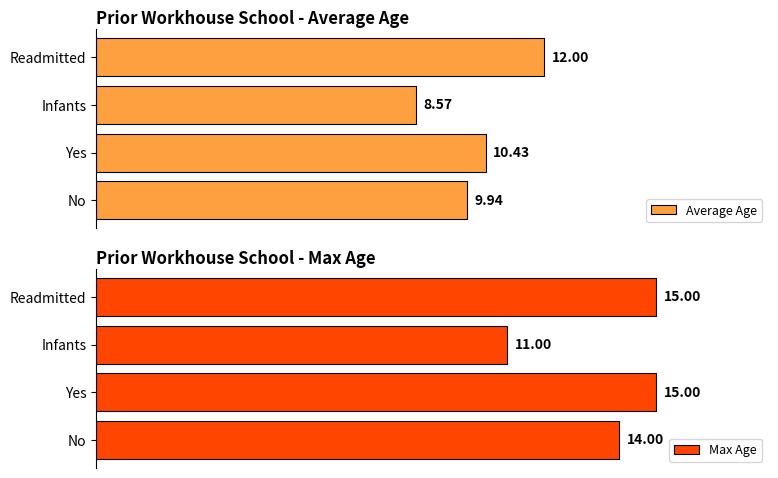

Which category has the lowest value in the Average Age series?

Infants